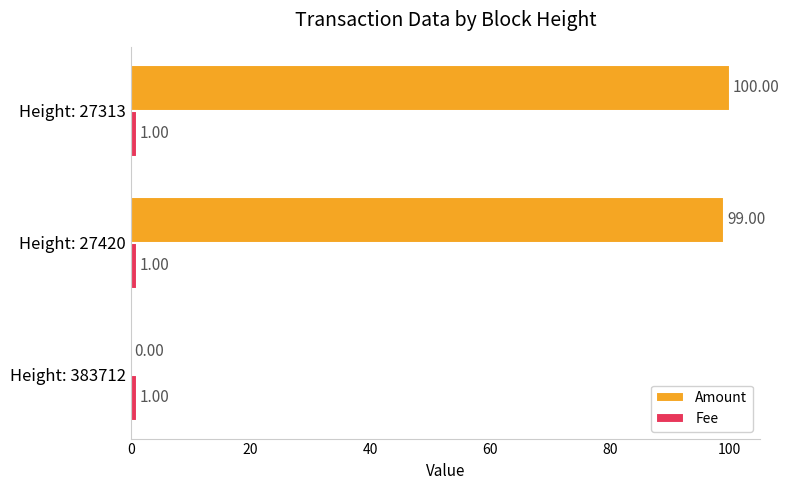

At which category is the sum across all series the highest?

Height: 27313